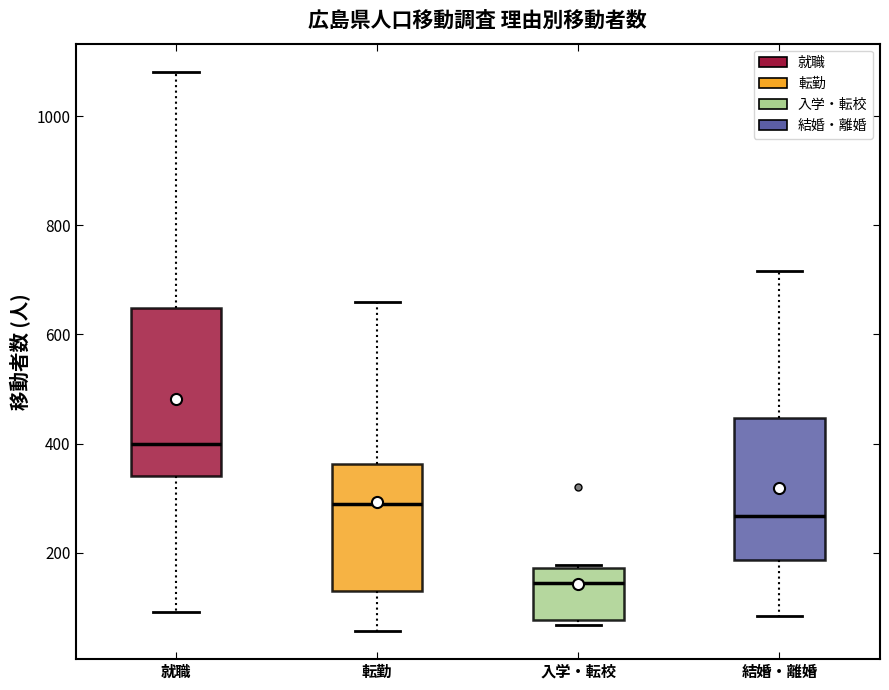

Reading left to right, read every box against the y-axis: the position of its median line, the range the box covers, and the ends of its whiskers. The values are not printed on the chart, so give them approximately, as read against the axis.

就職: median 400, box 340 to 640, whiskers 100 to 1080
転勤: median 280, box 140 to 360, whiskers 60 to 660
入学・転校: median 140, box 80 to 180, whiskers 60 to 180
結婚・離婚: median 260, box 180 to 440, whiskers 80 to 720